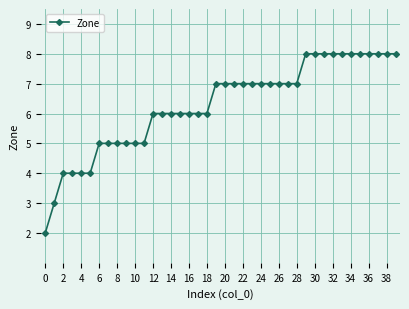

What is the sum of all values?

251